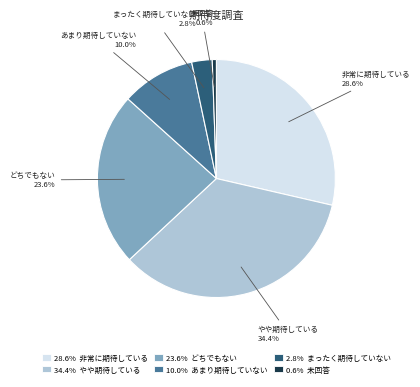

Is there a majority slice in this chart?

No